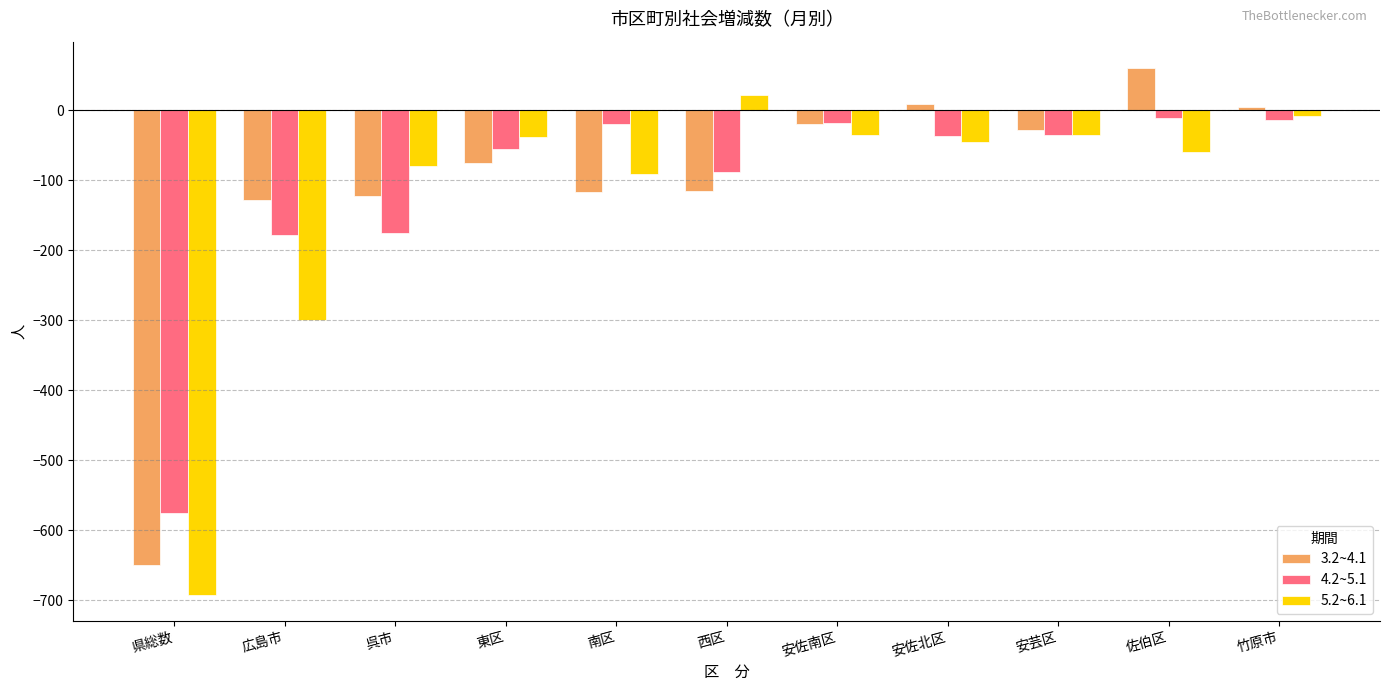

At which category does the chart reach its peak across all series?

佐伯区